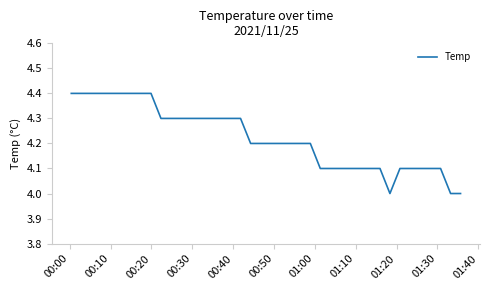

What is the smallest value displayed?

4.0